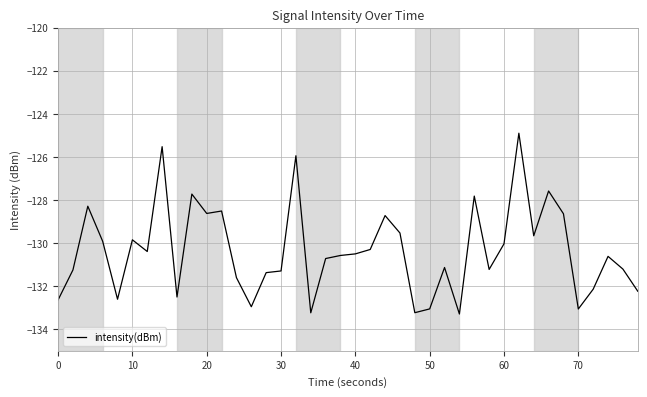

What is the difference between the maximum and minimum values?

8.4